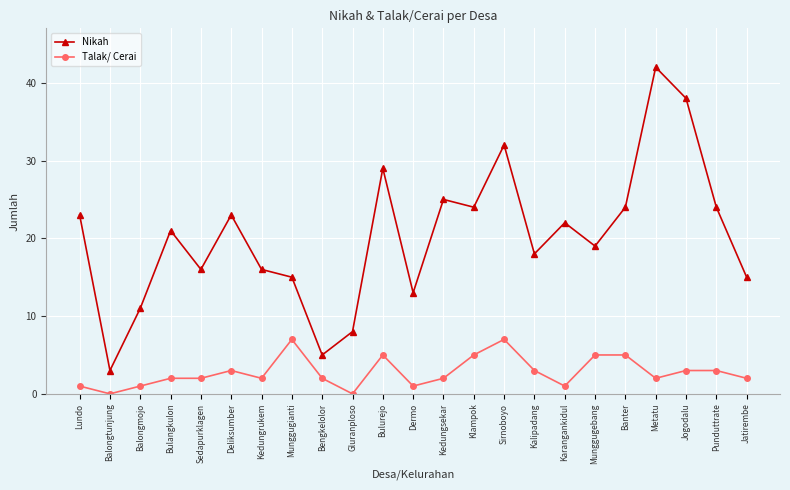

What is the total value across all series at Balongtunjung?

3